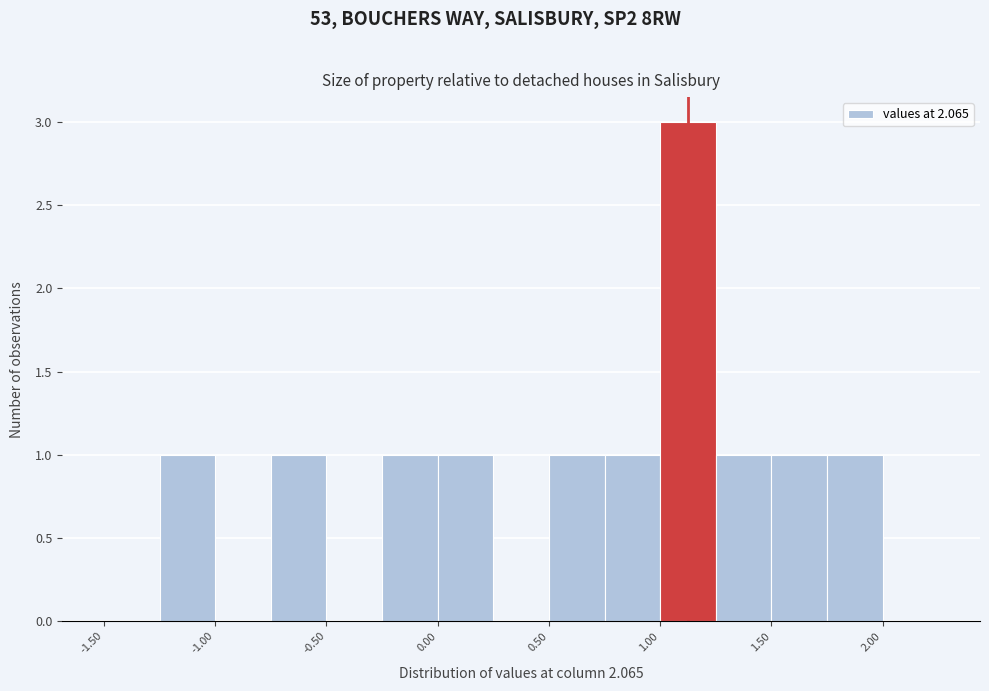

What is the height of the bar covering 0.75 to 1.00 on the x-axis? The values are not printed on the chart, so give them approximately, as read against the axis.

1